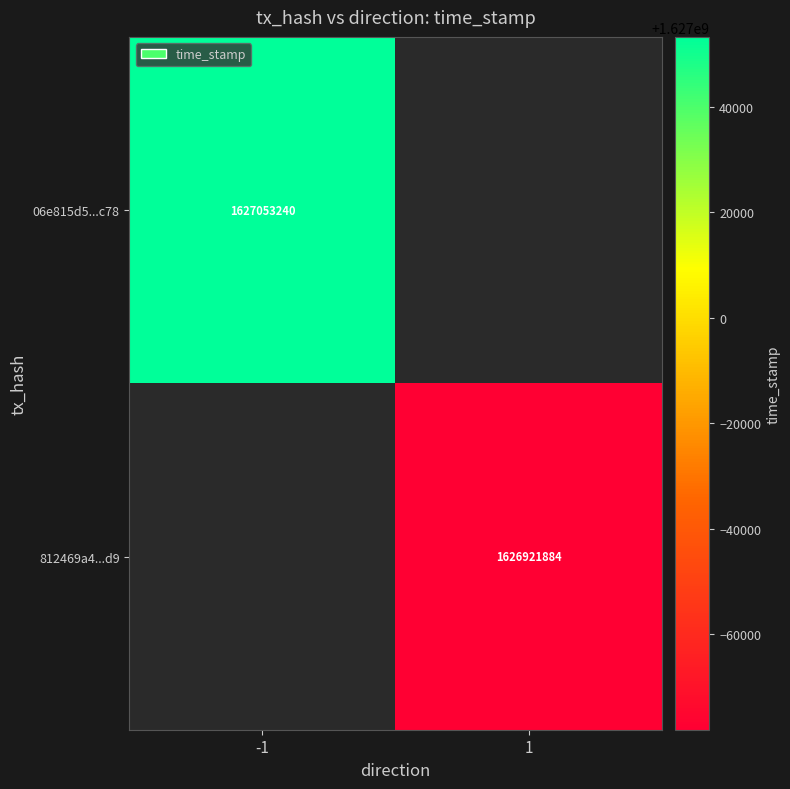

At how many categories does at least one series exceed 1627037350?

1